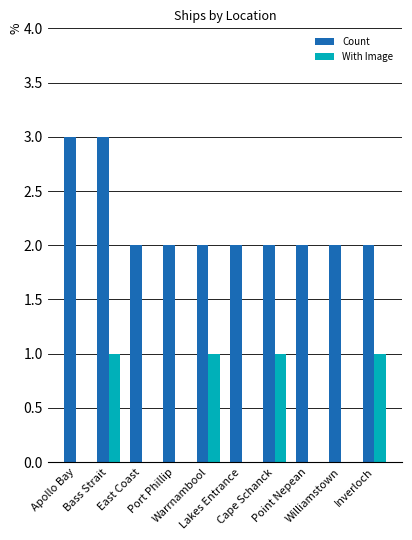

The value of Count at Apollo Bay is 4. True or false?

False